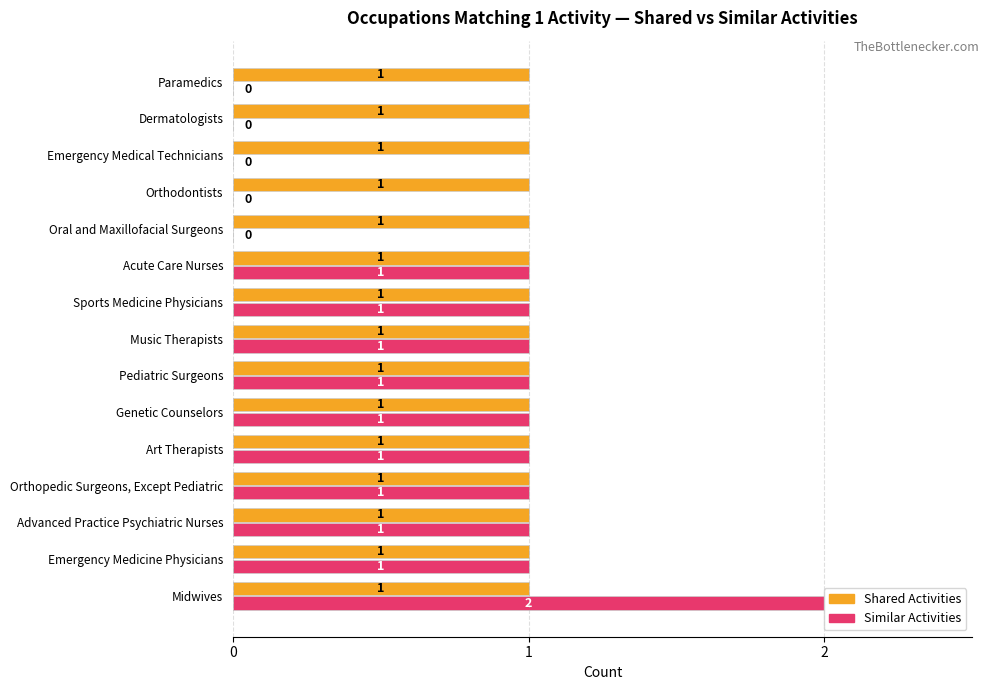

How many categories are shown in the chart?

15